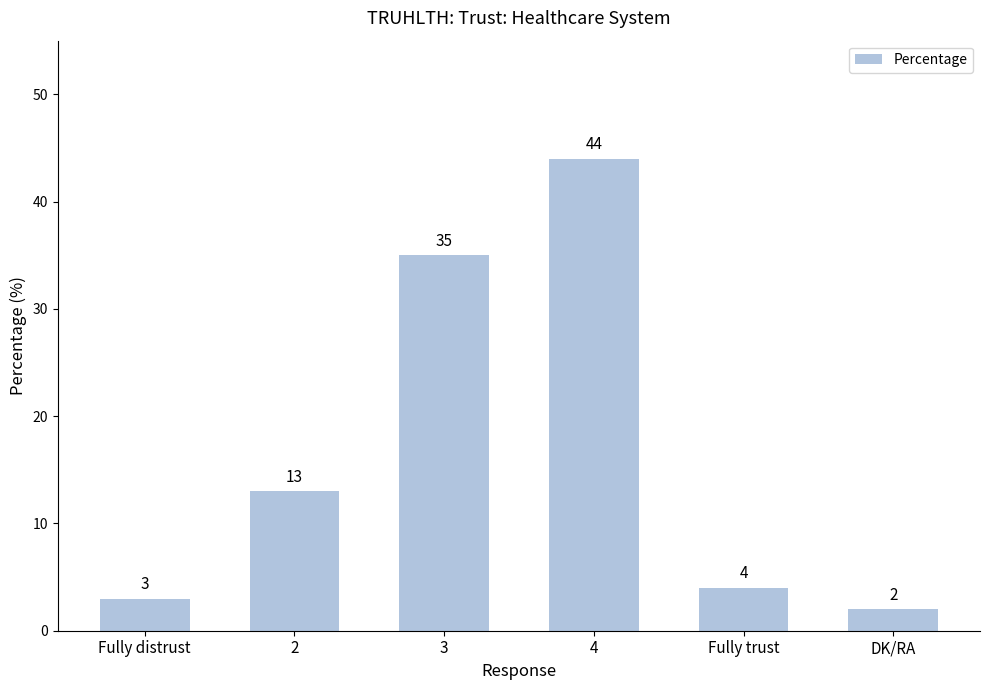

What is the value of the 4th bar from the left?

44